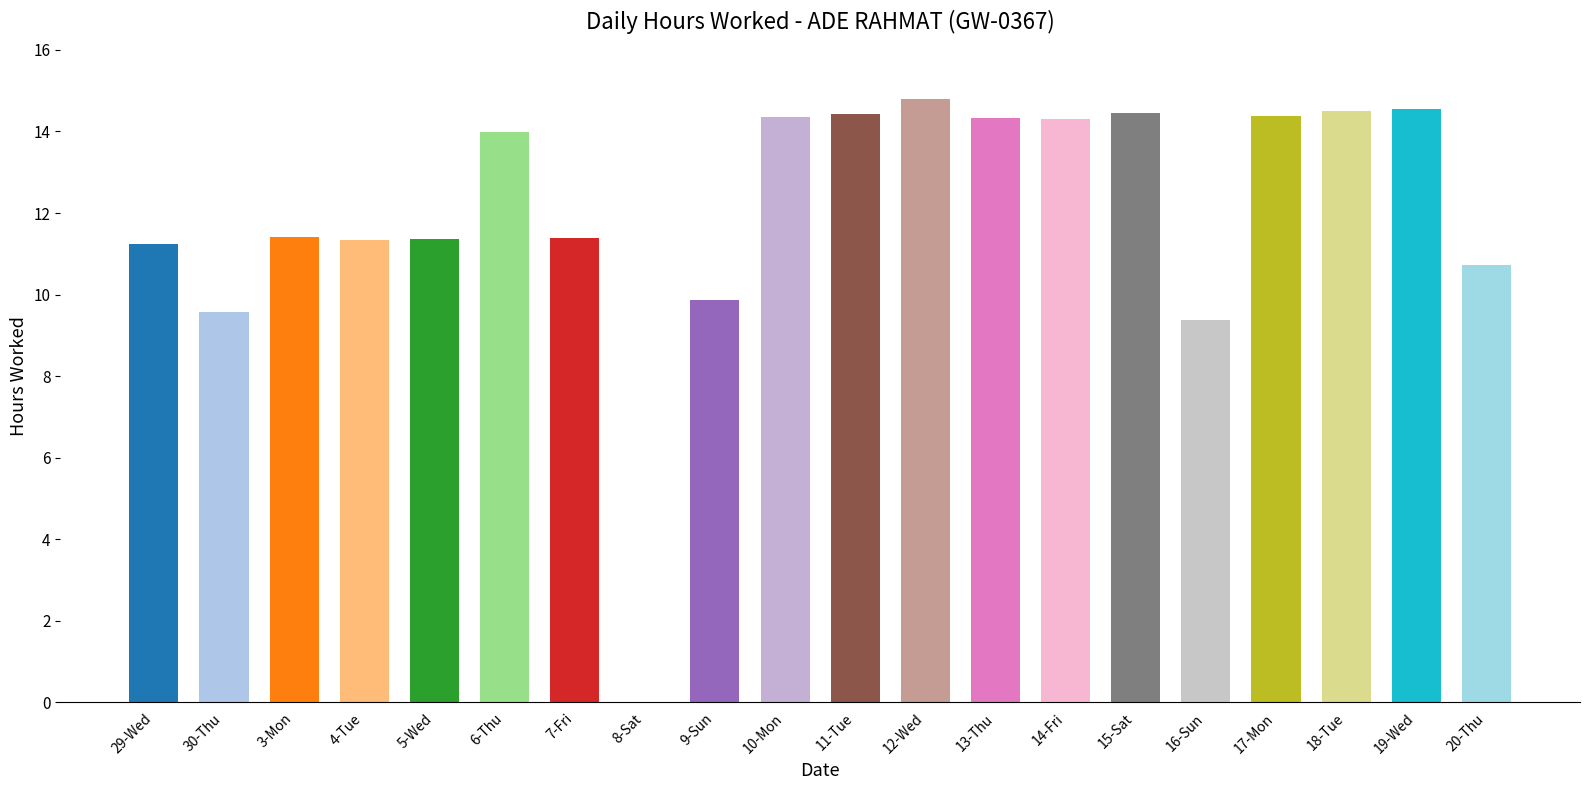

Approximately how many times larger is the value at 13-Thu compared to 15-Sat?

1.0